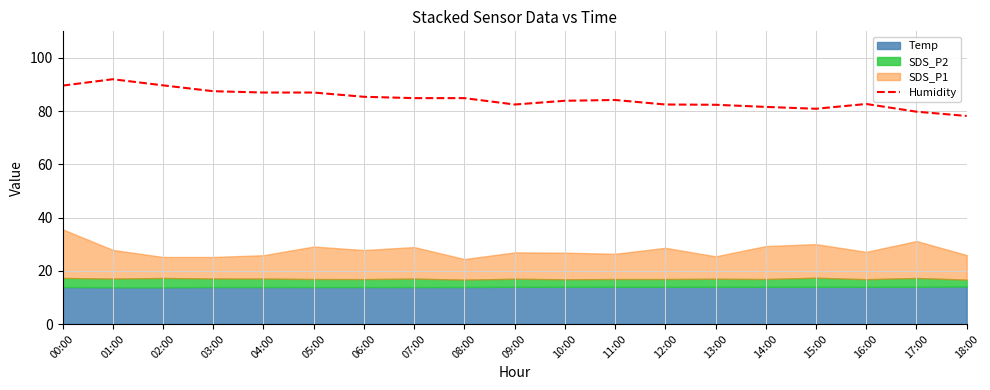

Is it true that the value at 03:00 is 36.1?

False